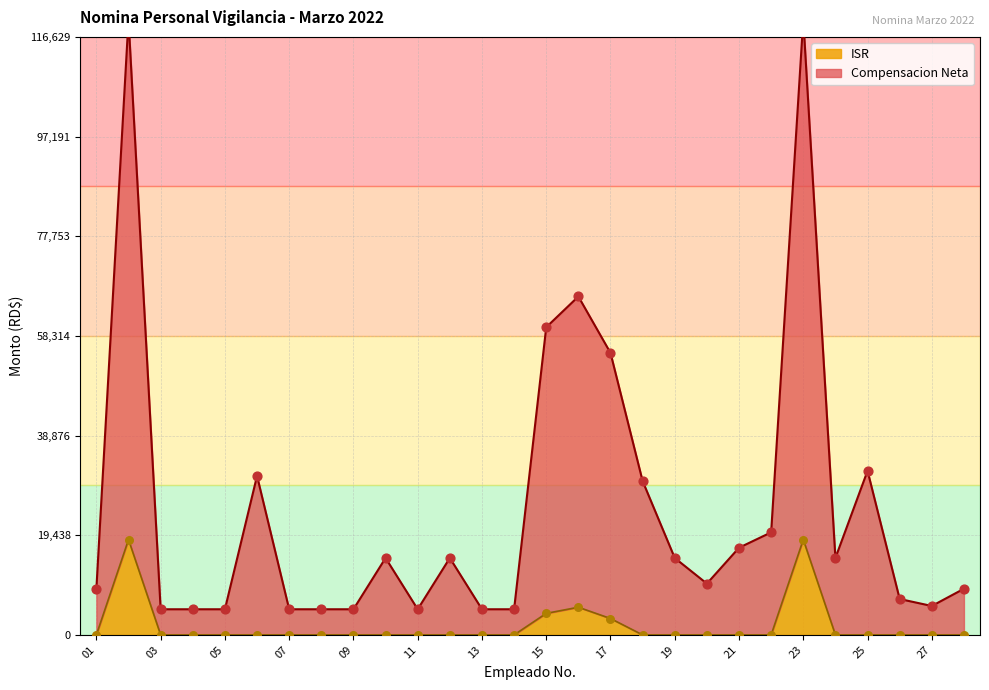

What are all the series names shown in the legend?

Compensacion Neta, ISR